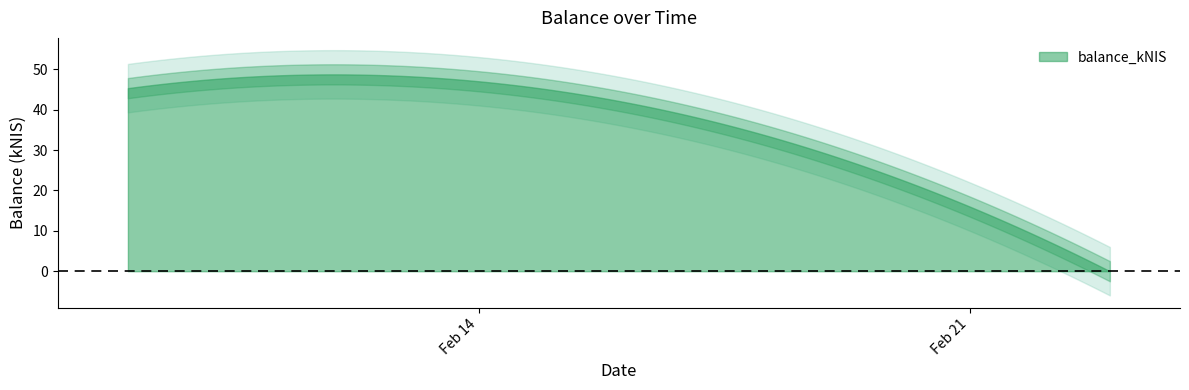

Reading left to right, what are all the values shown in this chart?

45.4	42.2	0.0